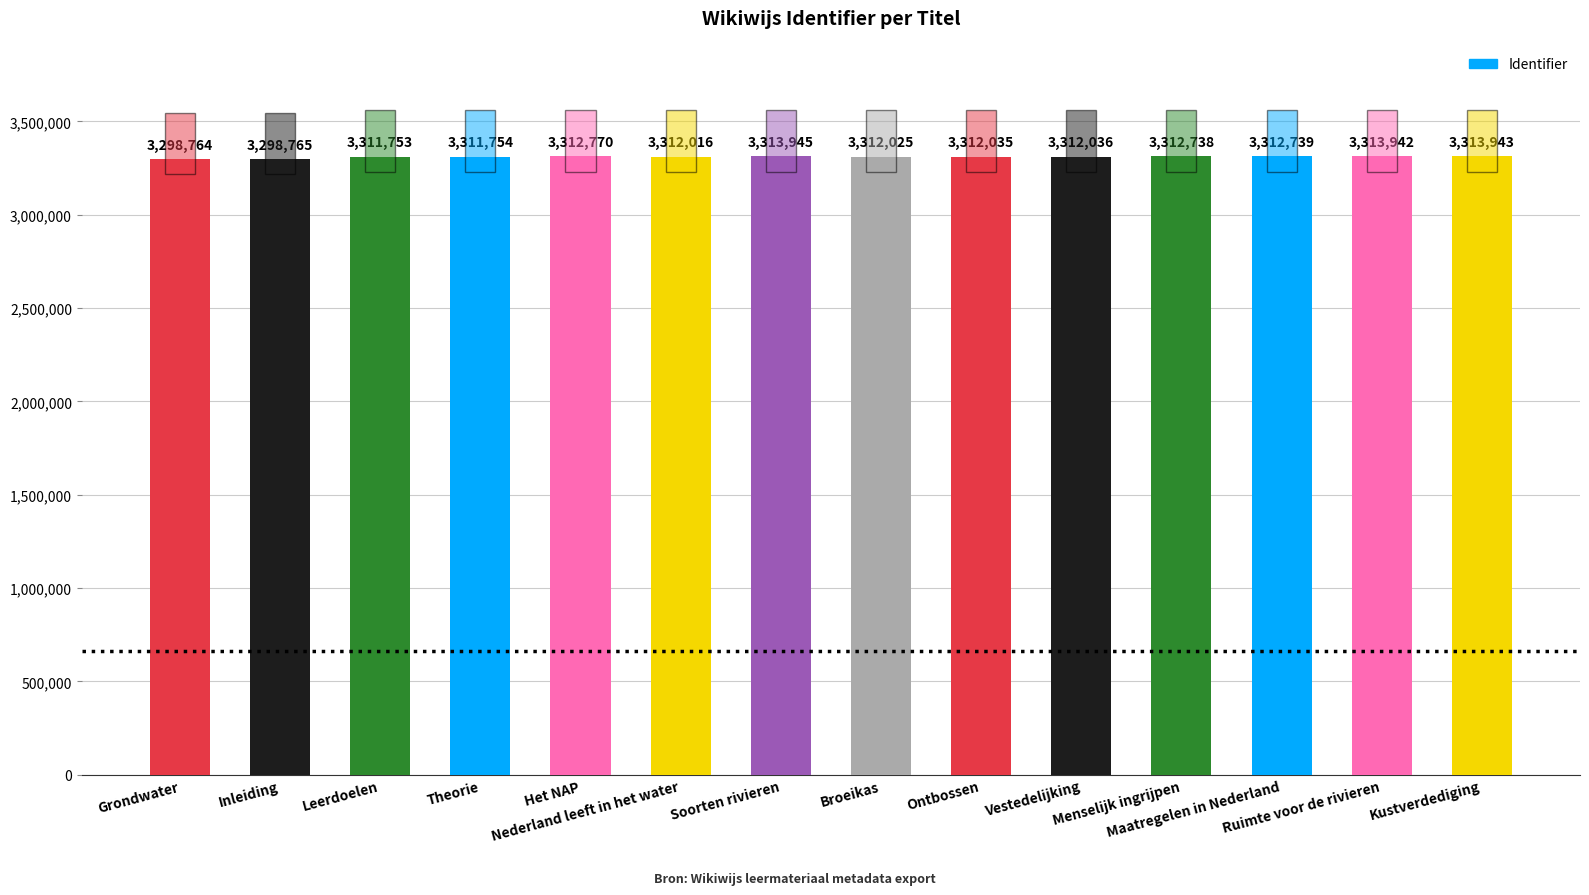

Reading left to right, transcribe all the data shown in this chart.

Grondwater=3298764	Inleiding=3298765	Leerdoelen=3311753	Theorie=3311754	Het NAP=3312770	Nederland leeft in het water=3312016	Soorten rivieren=3313945	Broeikas=3312025	Ontbossen=3312035	Vestedelijking=3312036	Menselijk ingrijpen=3312738	Maatregelen in Nederland=3312739	Ruimte voor de rivieren=3313942	Kustverdediging=3313943